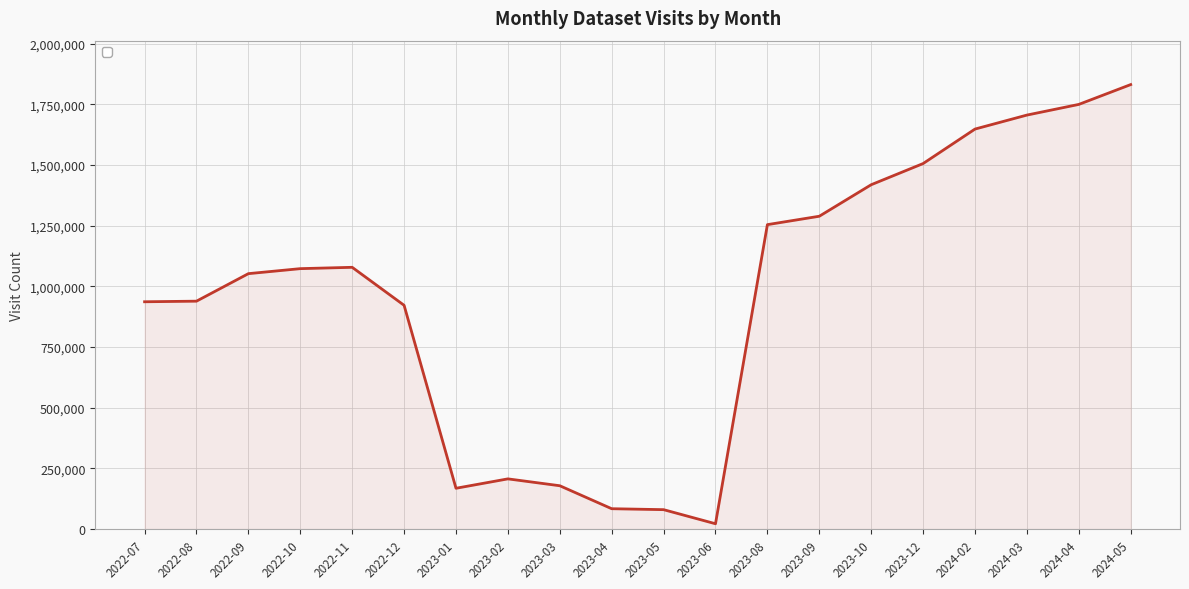

Approximately how many times larger is the value at 2023-01 compared to 2023-02?

0.8